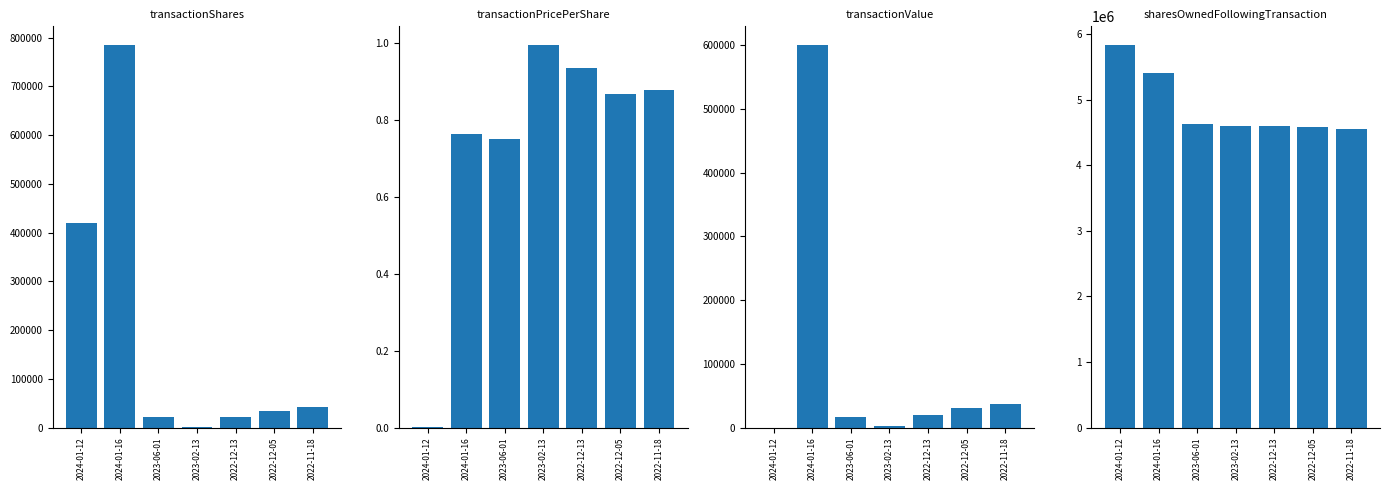

Which series has the largest total across all categories?

sharesOwnedFollowingTransaction